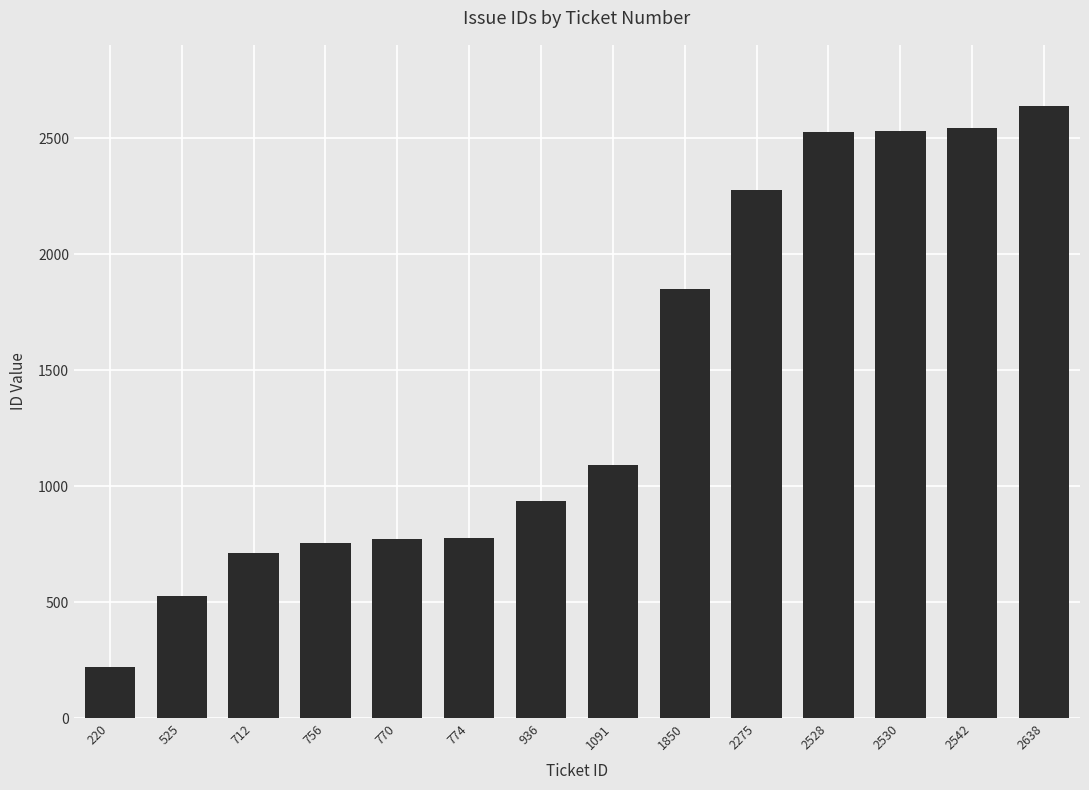

Which category has the lowest value across all series?

220